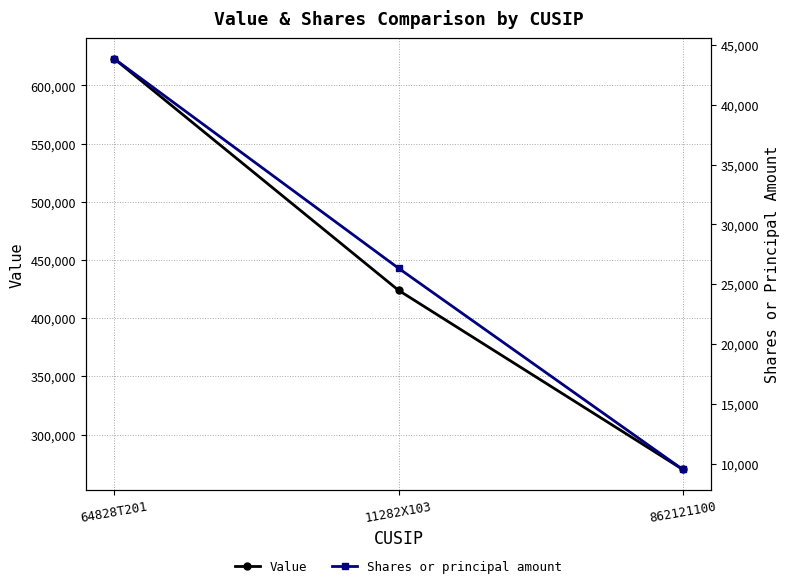

Which category has the highest value in the Shares or principal amount series?

64828T201